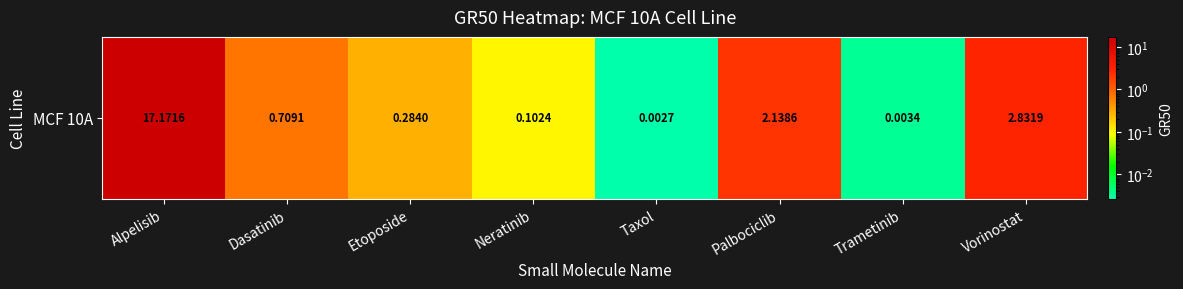

Reading right to left, what are all the values shown in this chart?

Vorinostat=2.8	Trametinib=0.0	Palbociclib=2.1	Taxol=0.0	Neratinib=0.1	Etoposide=0.3	Dasatinib=0.7	Alpelisib=17.2